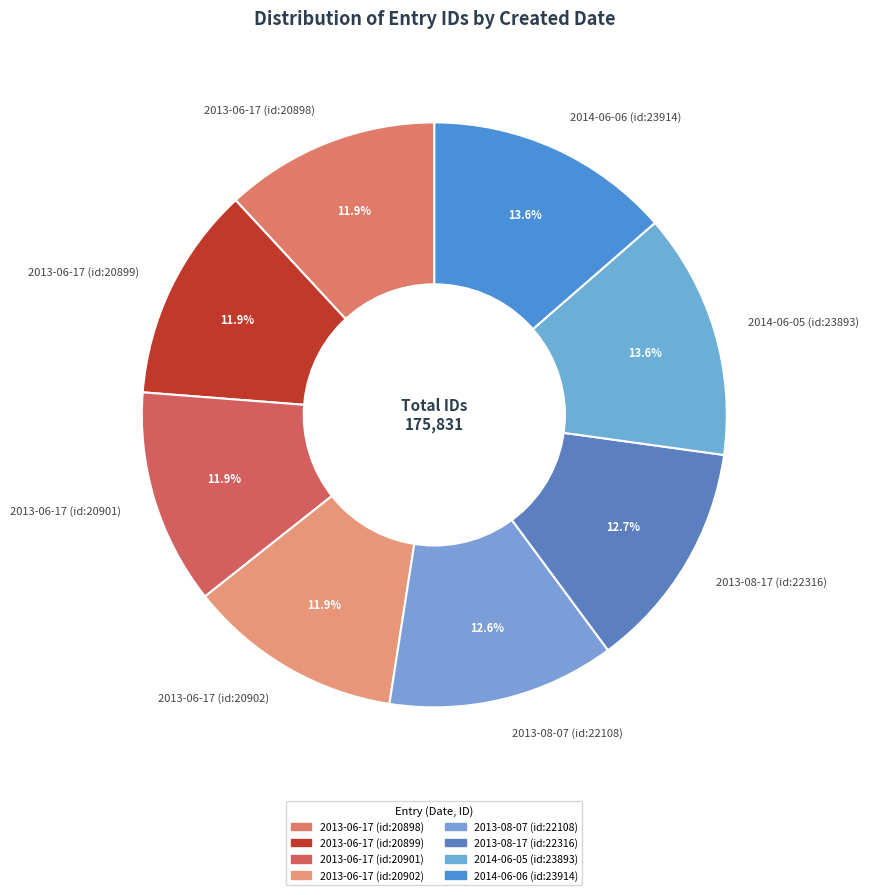

Does 2013-08-17 (id:22316) account for over 50% of the chart?

No